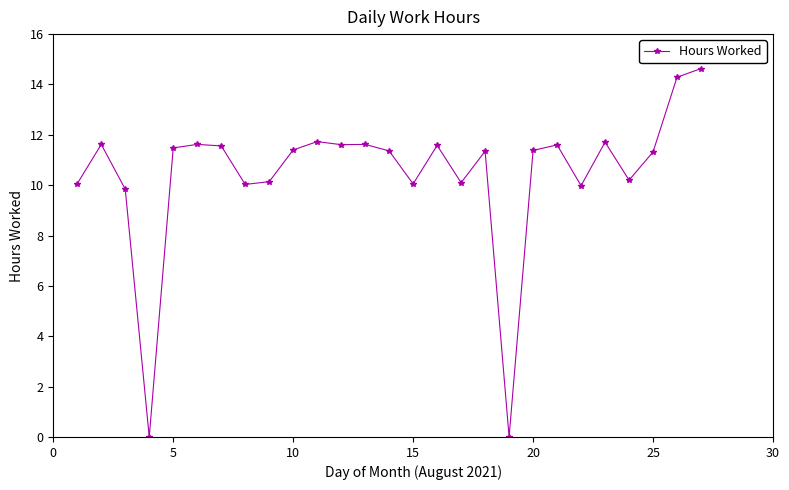

What is the difference between the maximum and second lowest values?

14.6